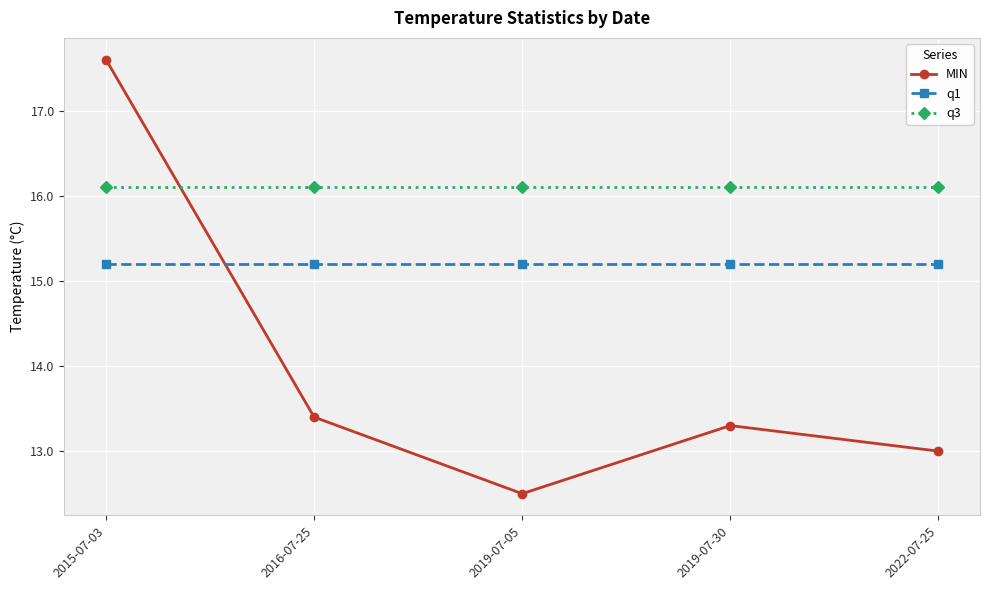

List the series in order of their peak value, lowest first.

q1, q3, MIN